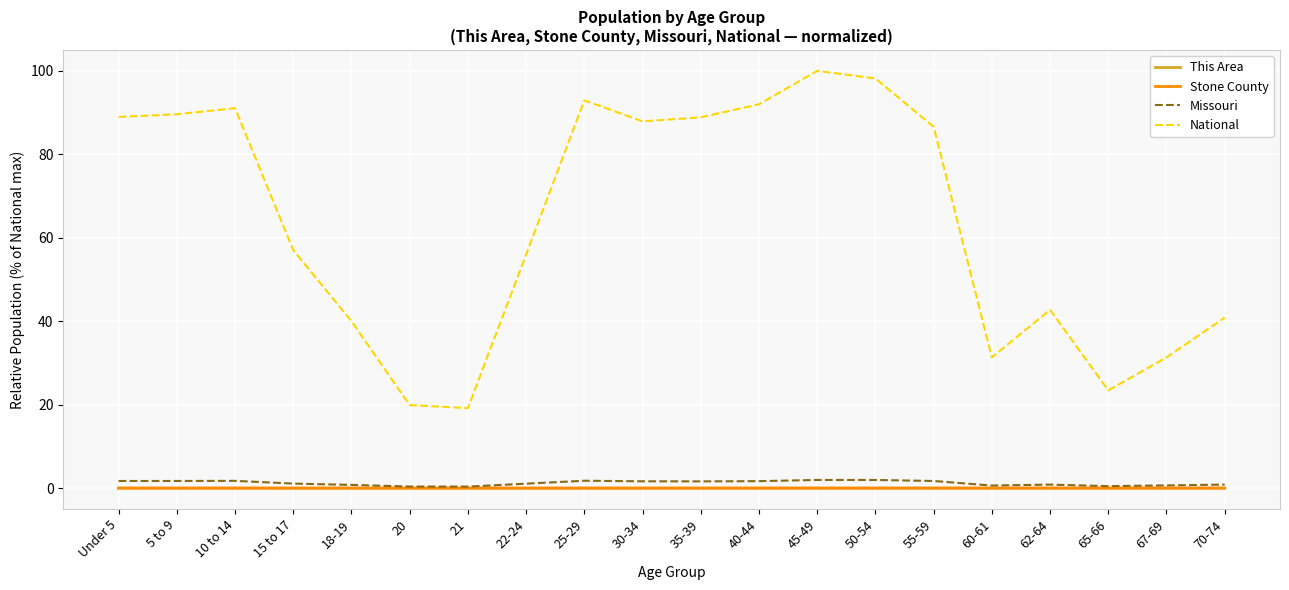

Which series has the largest range (max minus min)?

National